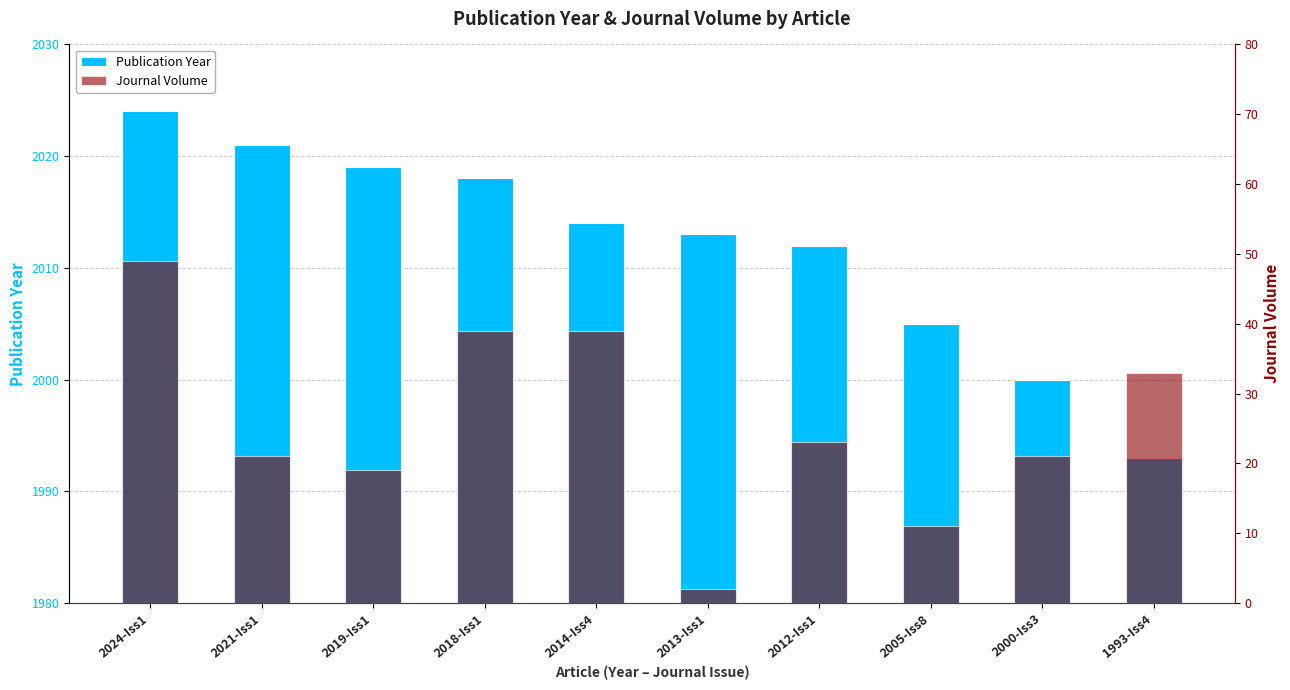

What is the difference between the Publication Year values at 2018-Iss1 and 2005-Iss8?

13